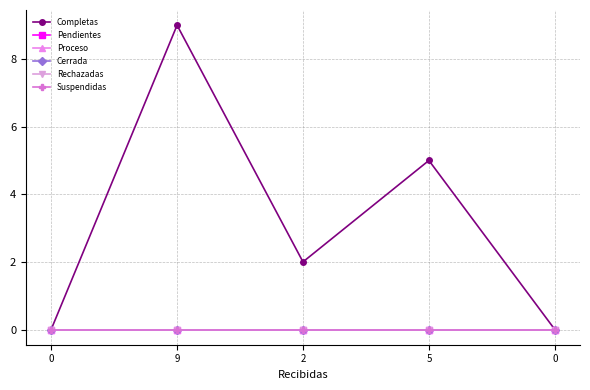

Is it true that Completas equals 0 at 0?

True